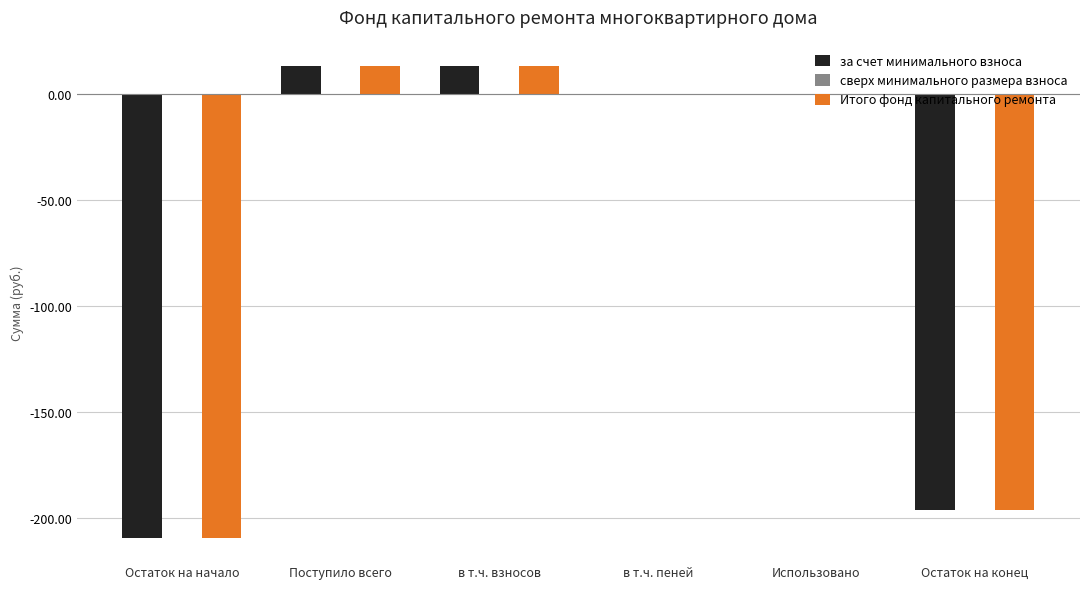

What is the highest value of the Итого фонд капитального ремонта series?

13.2